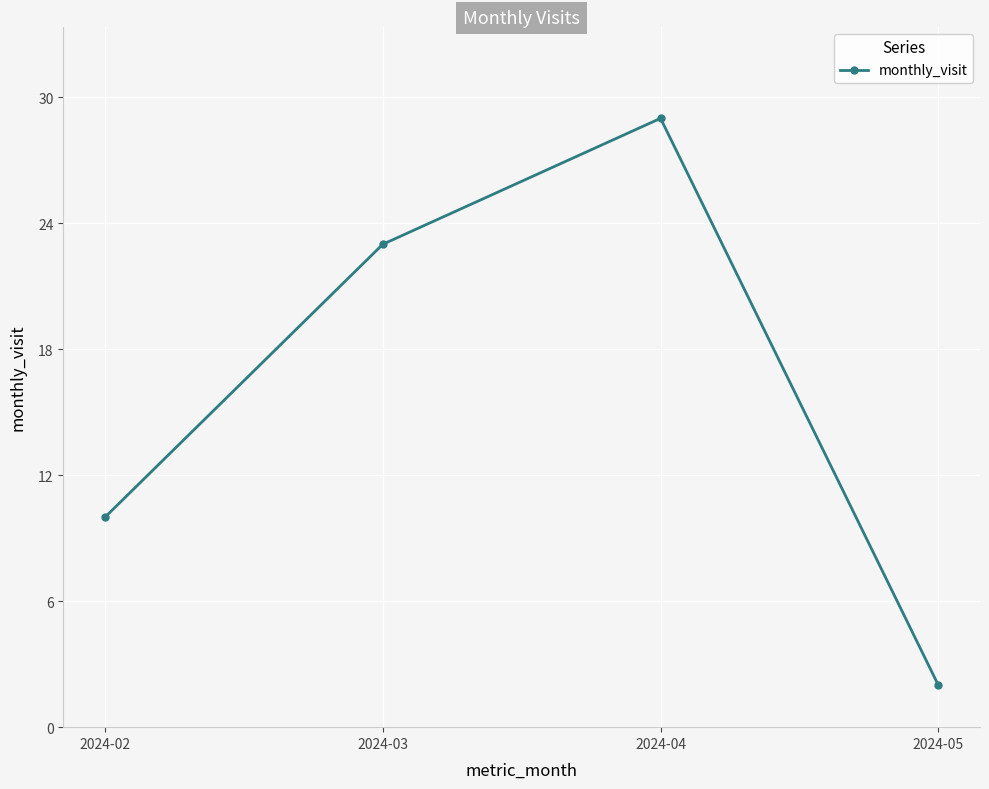

At which category does the chart reach its minimum across all series?

2024-05